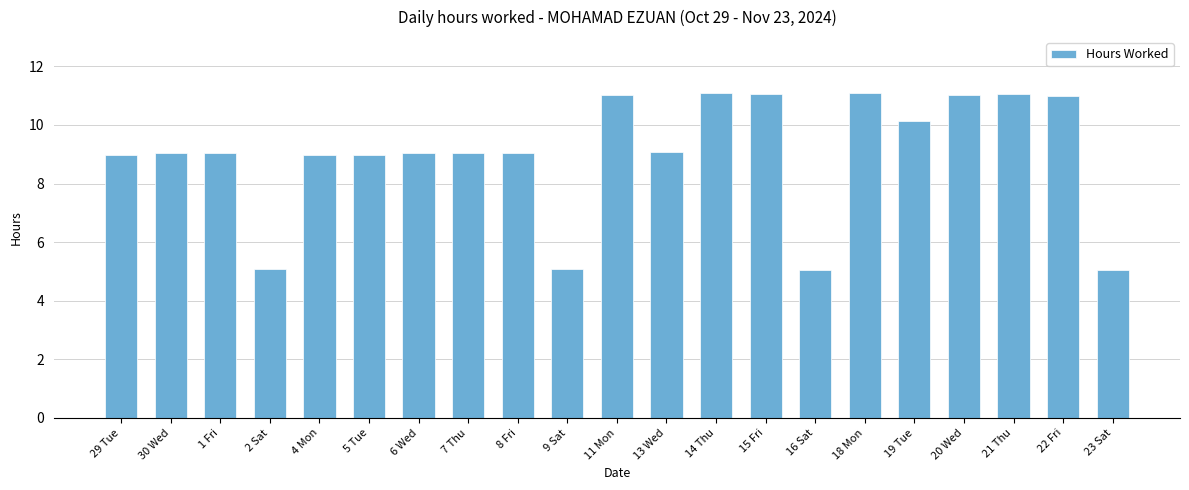

What is the sum of all values?

189.0